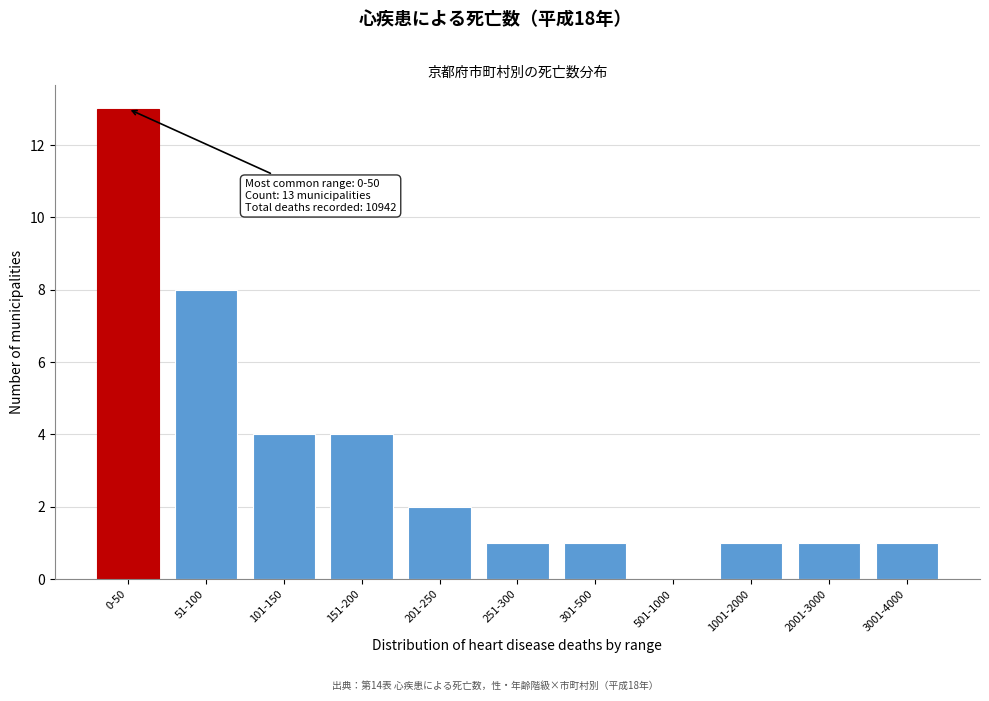

Reading left to right, extract all data points from this chart.

0-50=13	51-100=8	101-150=4	151-200=4	201-250=2	251-300=1	301-500=1	501-1000=0	1001-2000=1	2001-3000=1	3001-4000=1